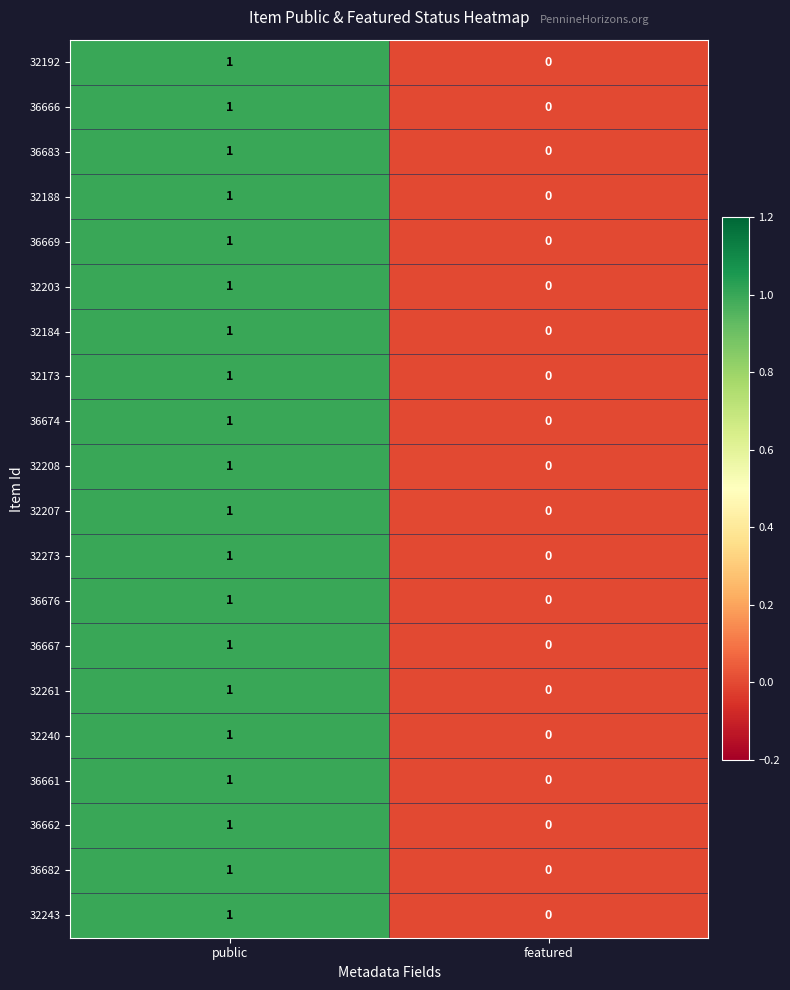

What is the total value across all series at public?

20